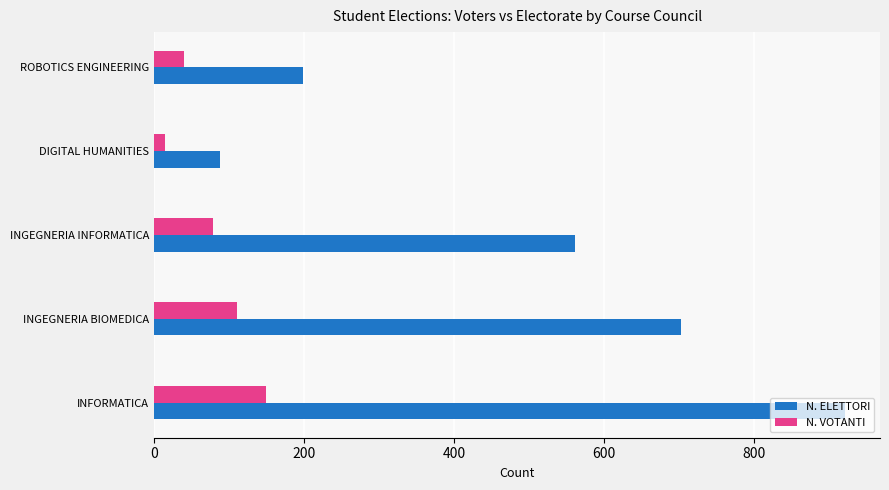

Between INGEGNERIA INFORMATICA and DIGITAL HUMANITIES, which series saw the biggest shift?

N. ELETTORI